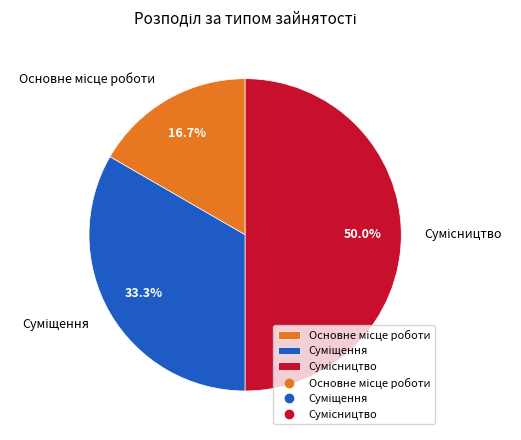

The Сумісництво slice represents 50% of the pie. True or false?

True